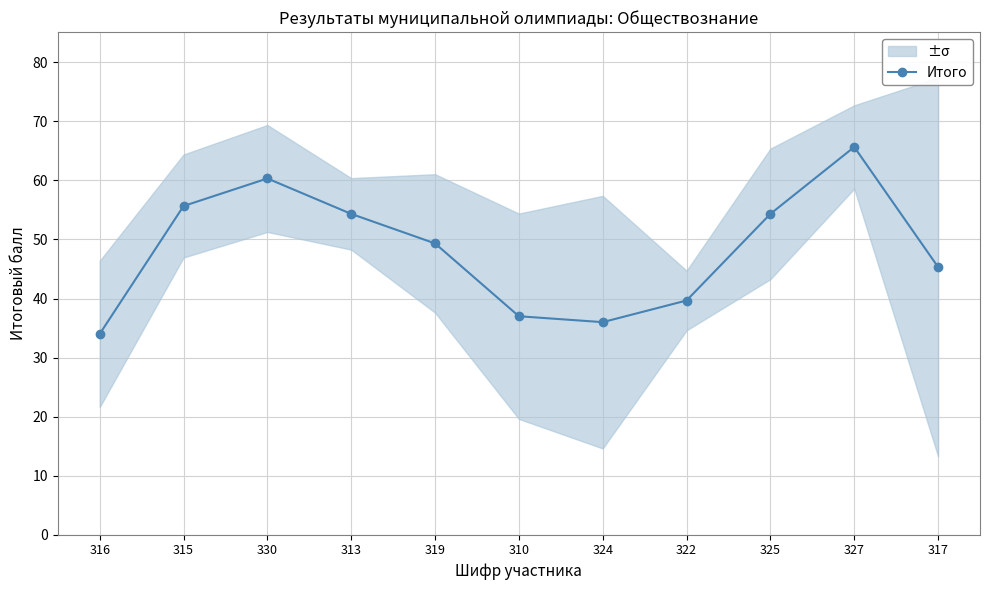

Reading left to right, transcribe all the data shown in this chart.

316=34.0	315=55.7	330=60.3	313=54.3	319=49.3	310=37.0	324=36.0	322=39.7	325=54.3	327=65.7	317=45.3